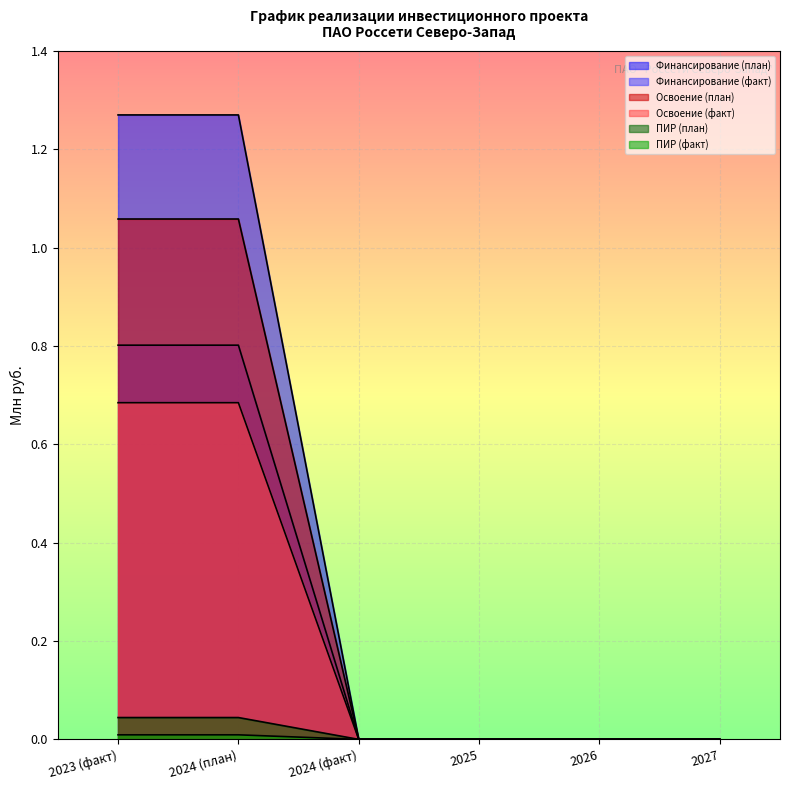

True or false: Освоение (факт) has more than 0 points higher than both neighbors.

False